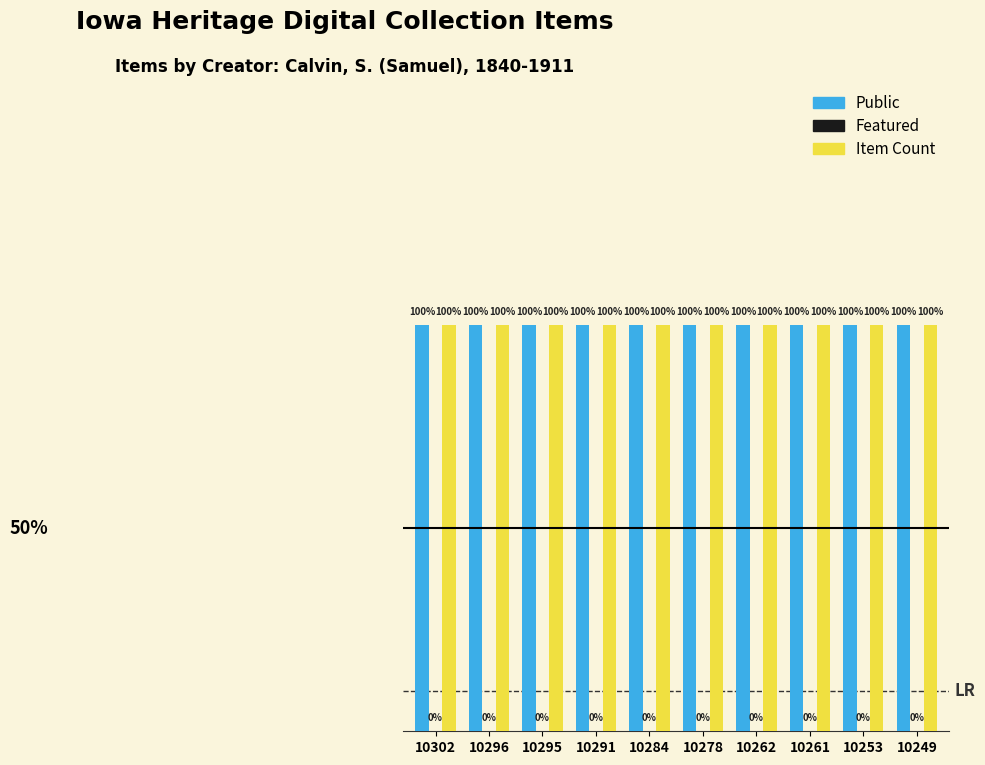

Between 10295 and 10284, which series saw the biggest shift?

Public